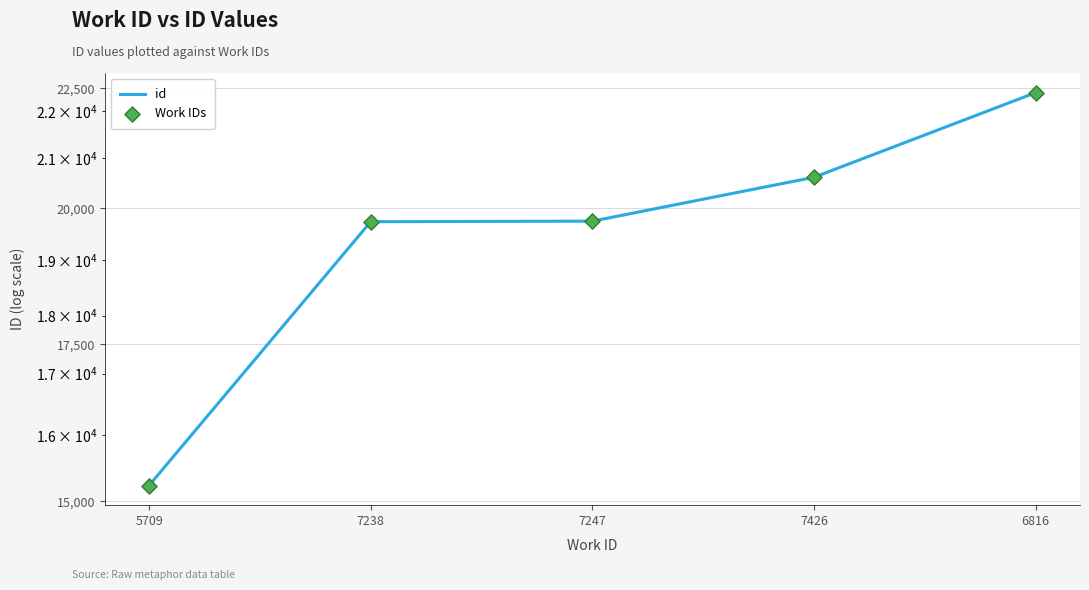

What are all the series names shown in the legend?

id, Work IDs